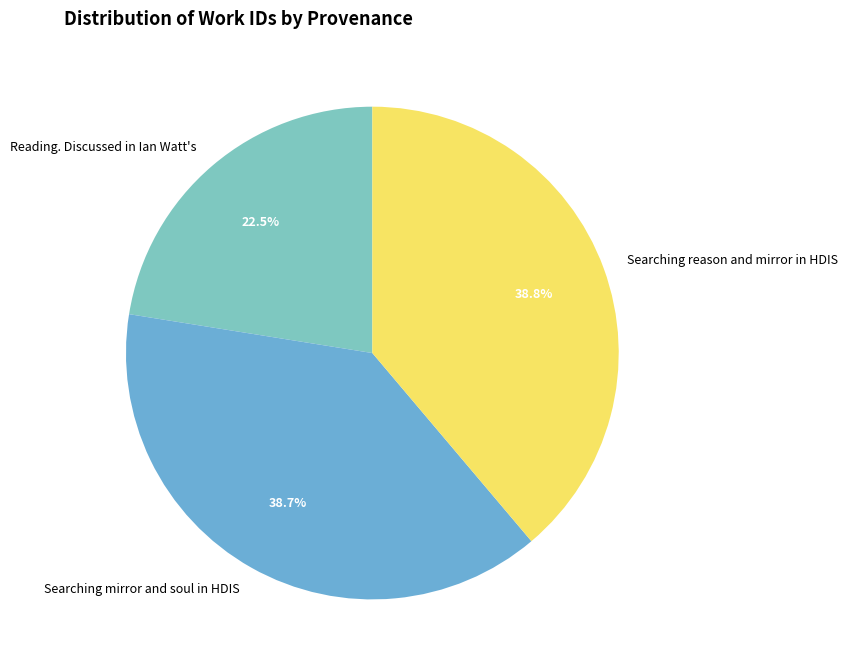

Is there any slice that represents more than half of the pie?

No